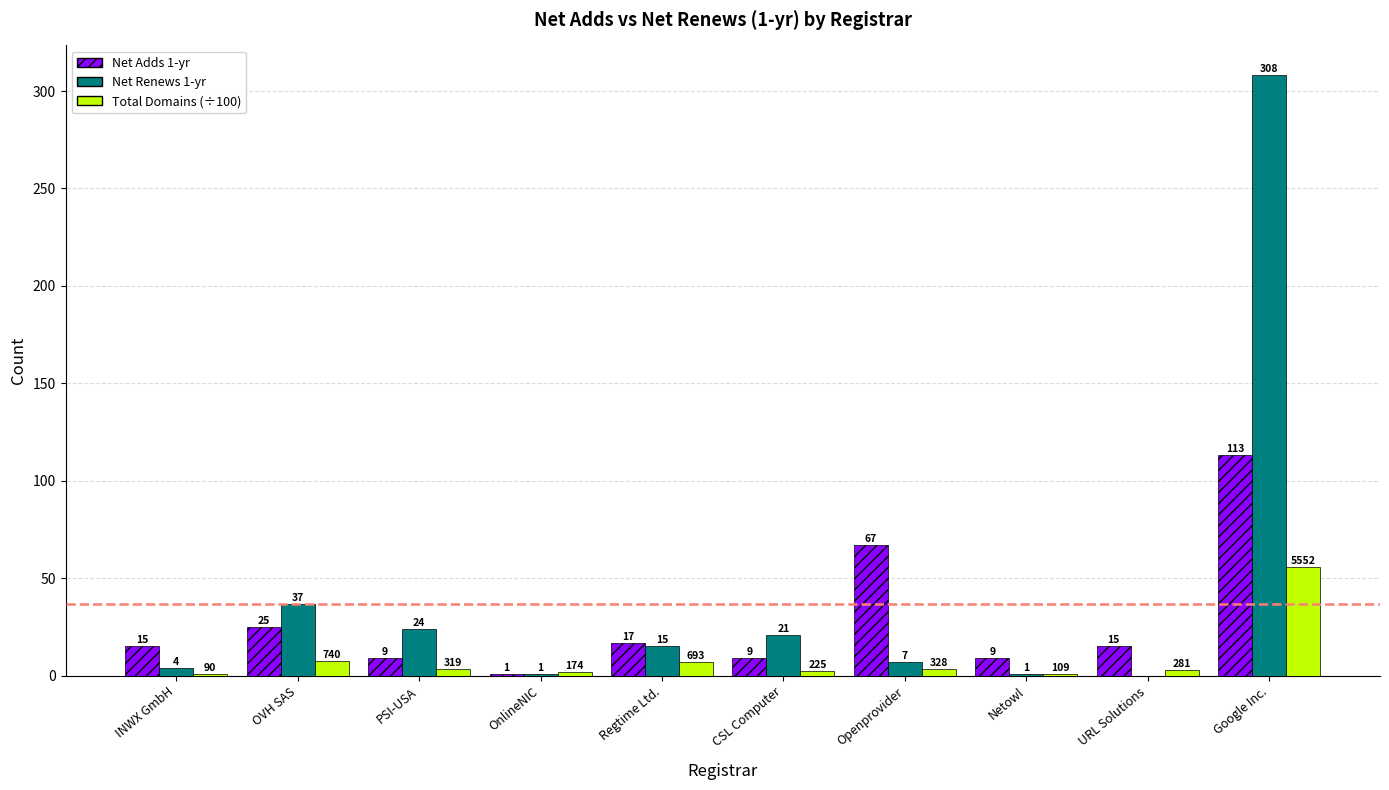

What is the maximum value shown in the chart?

308.0